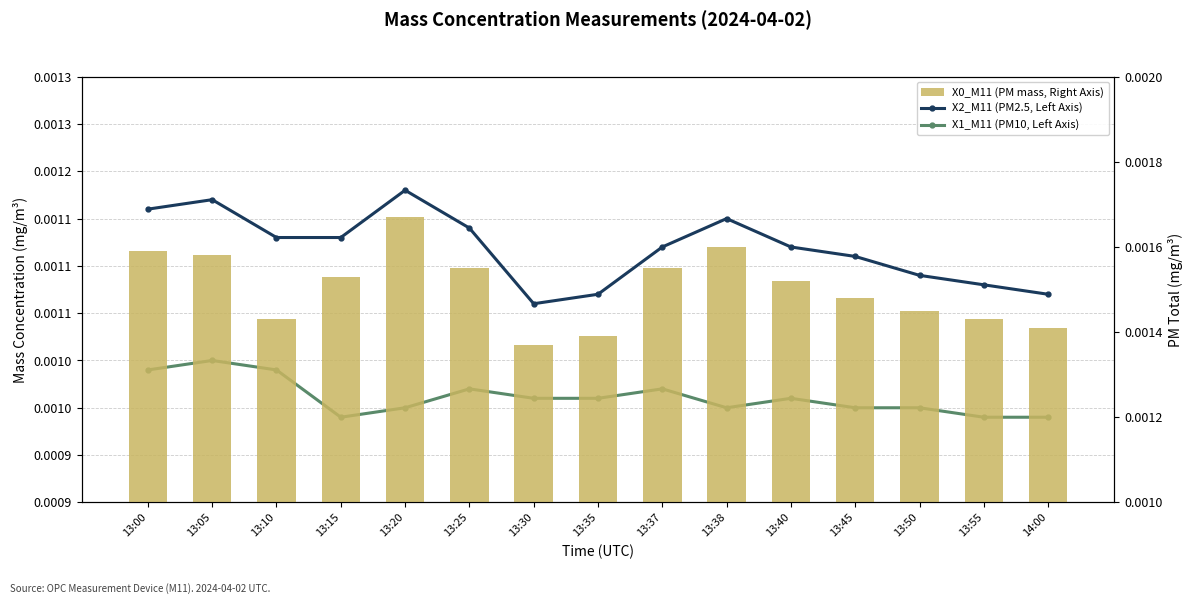

What are all the series names shown in the legend?

X2_M11 (PM2.5, Left Axis), X1_M11 (PM10, Left Axis), X0_M11 (PM mass, Right Axis)